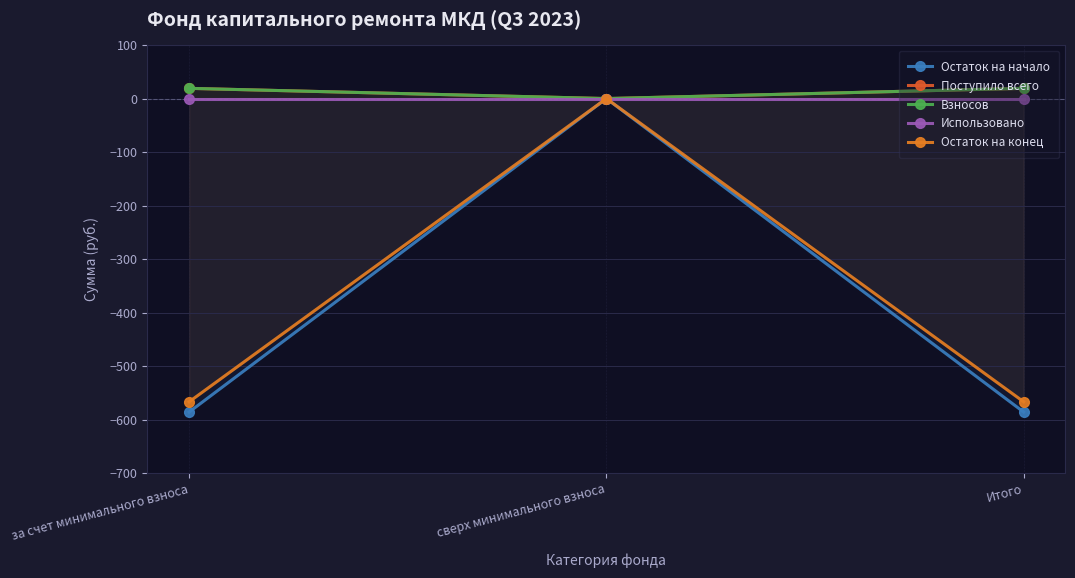

What is the smallest value displayed?

-586.0